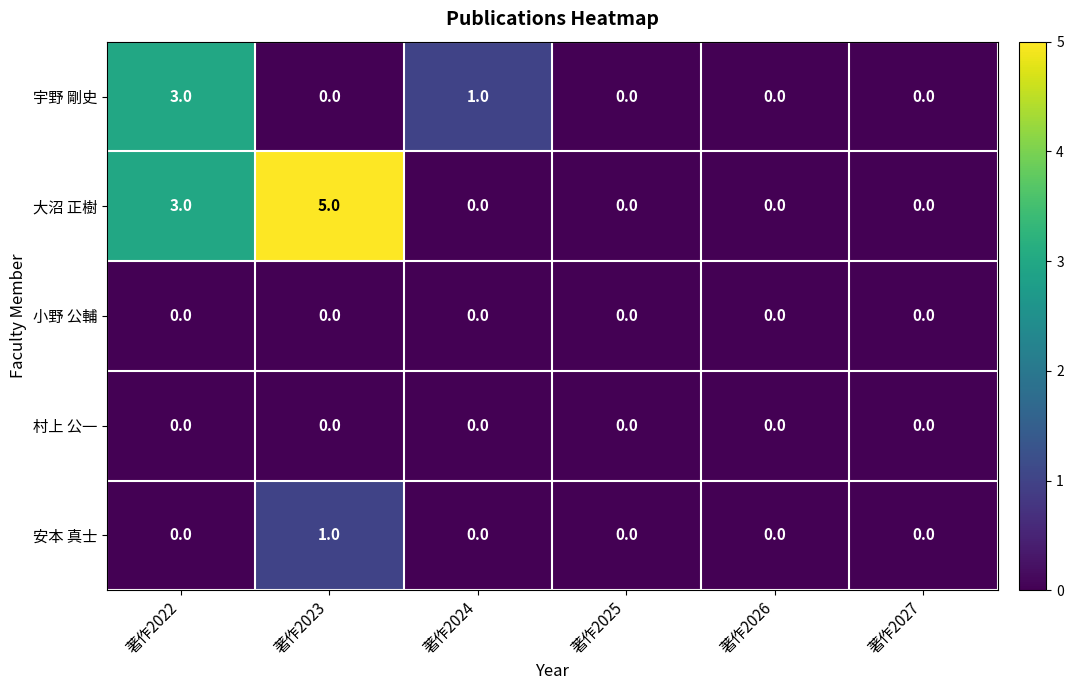

Is it true that 村上 公一 equals 0 at 著作2023?

True